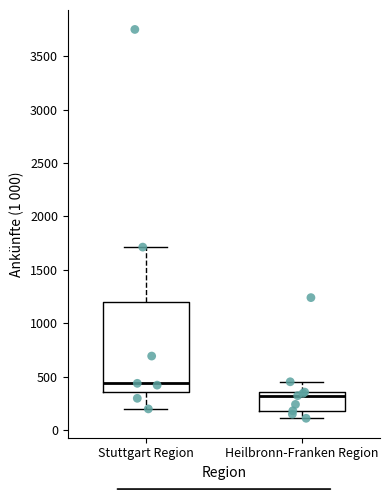

Which box's median line is the lowest?

Heilbronn-Franken Region